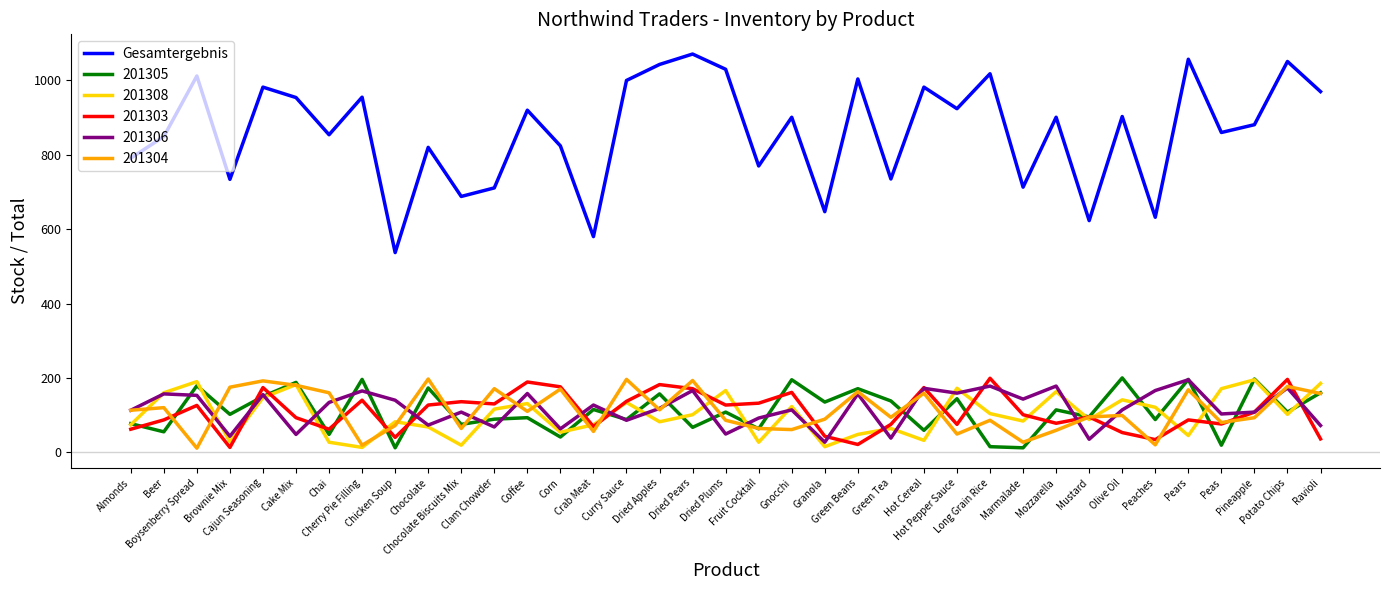

Which series has the largest range (max minus min)?

Gesamtergebnis